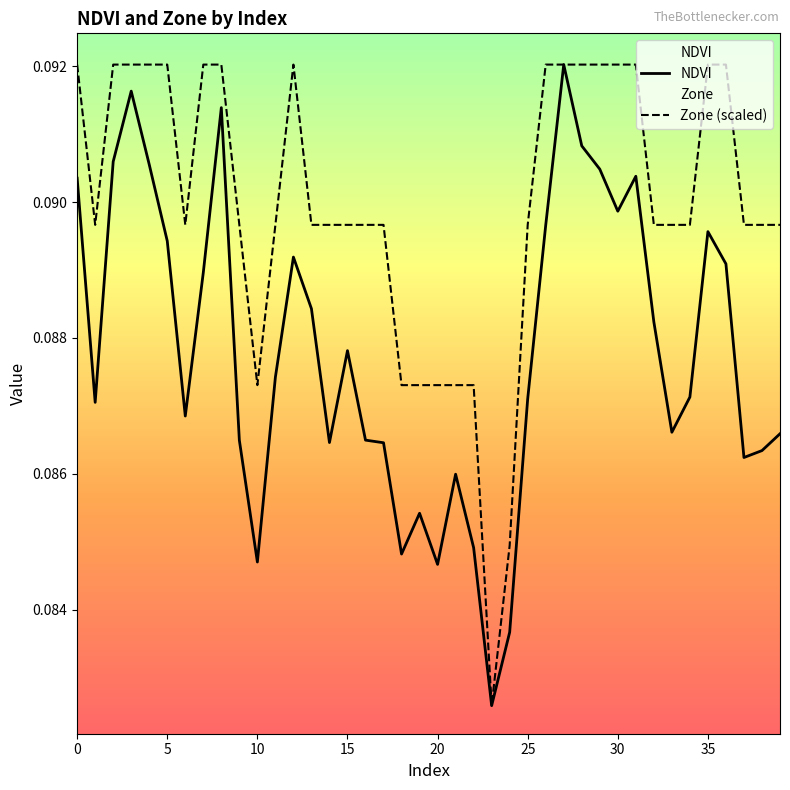

True or false: NDVI and Zone (scaled) intersect in this chart.

False